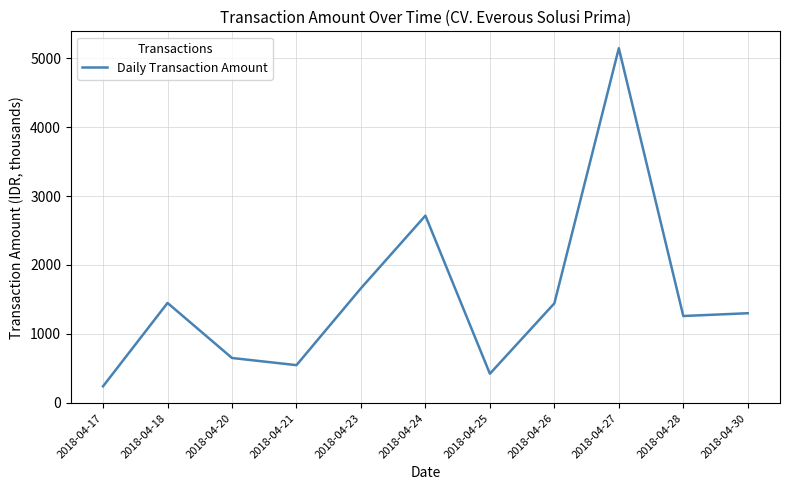

What is the sum of all values?

16818.1